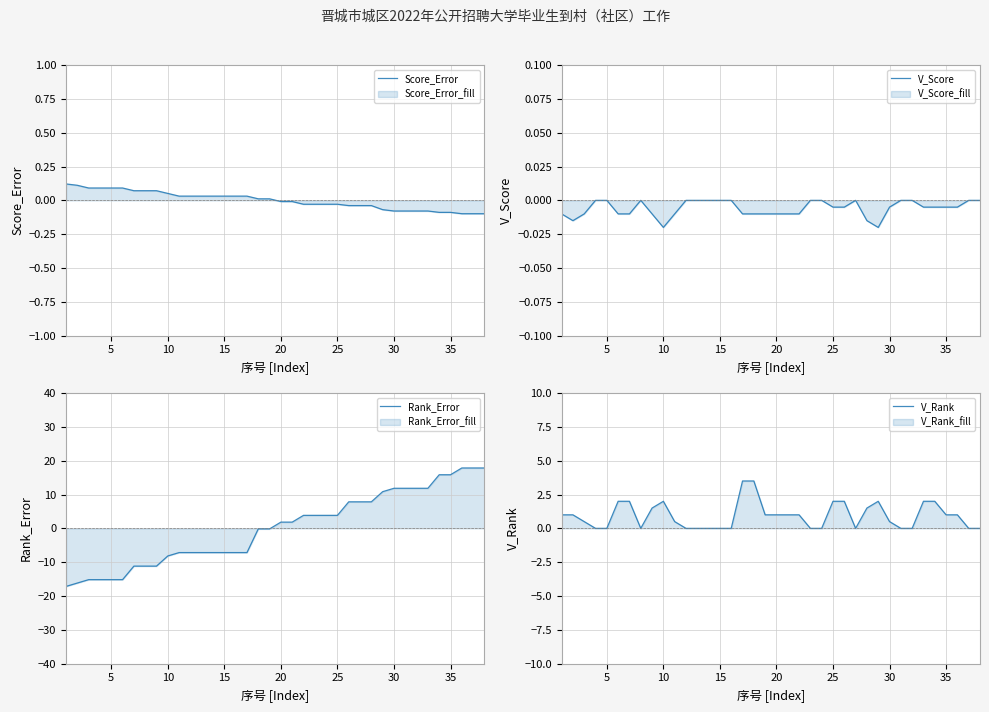

True or false: Score_Error has a value of -0.1 at 35.

True